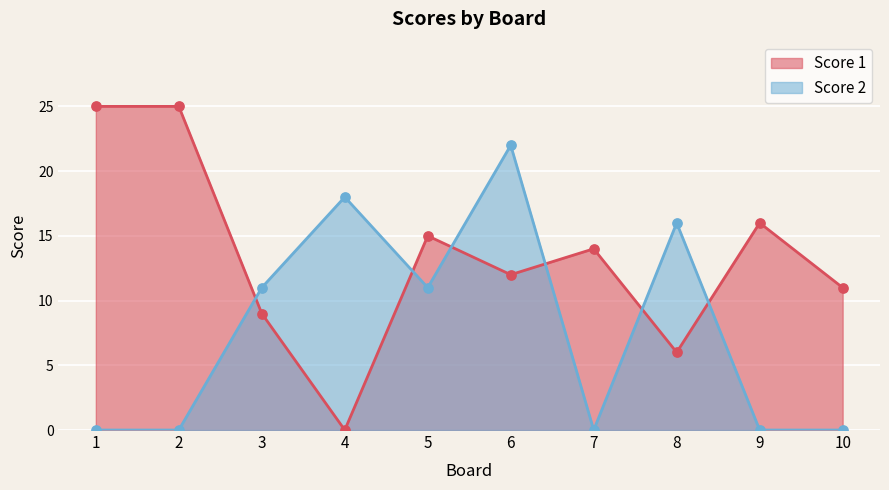

Which series has the largest total across all categories?

Score 1